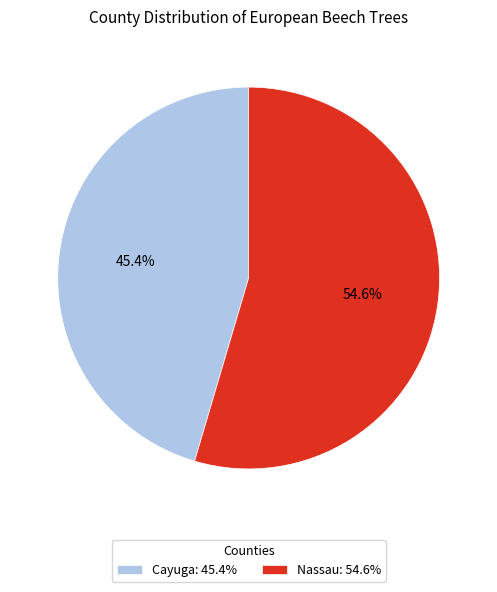

What percentage is the Cayuga slice, to the nearest percent?

45%